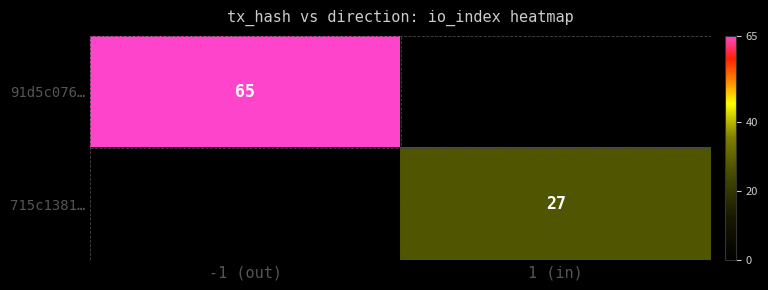

Is it true that 91d5c076… equals 65 at -1 (out)?

True